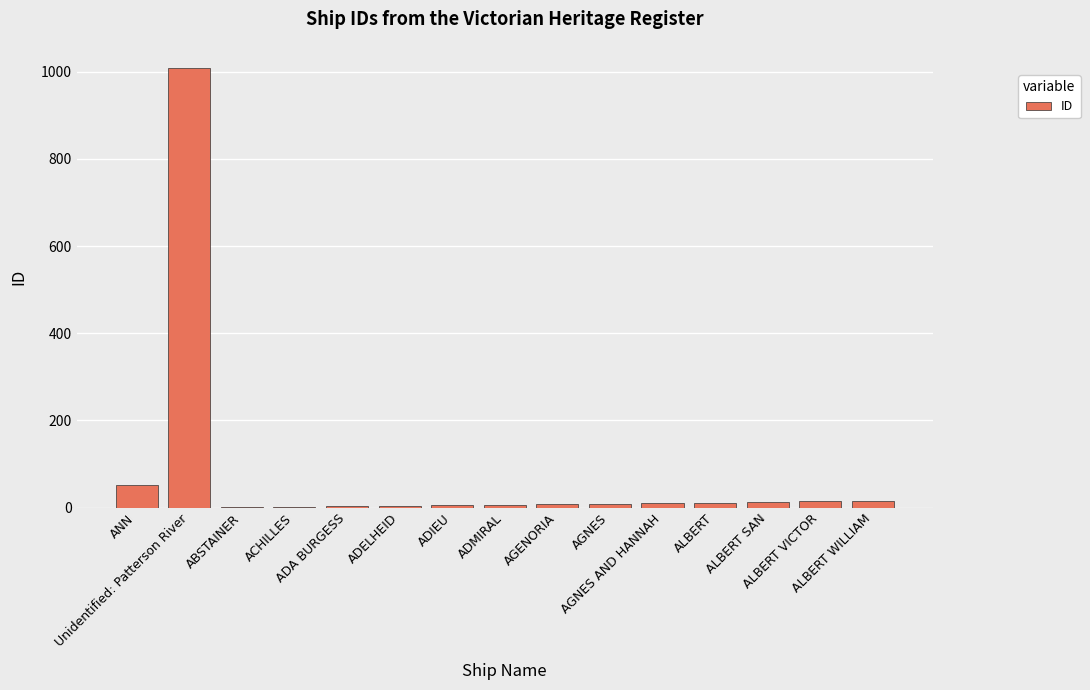

What is the difference between the values at ANN and ALBERT?

40